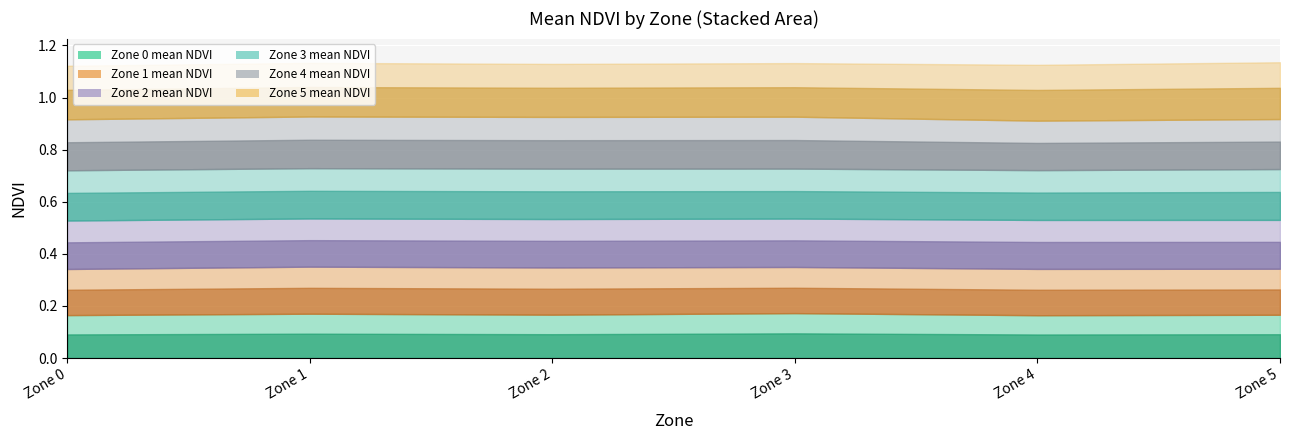

How many lines are shown in the chart?

6